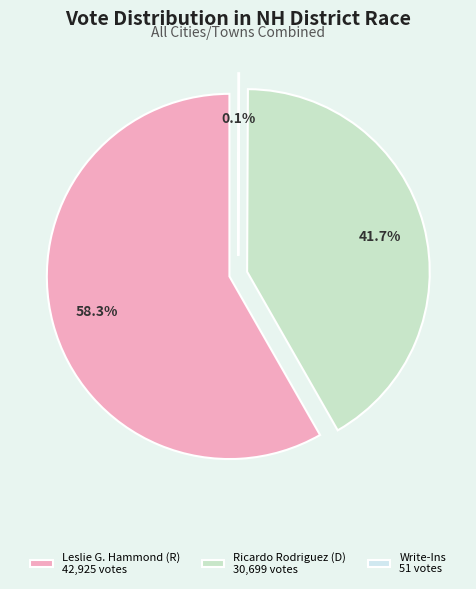

Rank the categories by value from highest to lowest.

Leslie G. Hammond (Republican), Ricardo Rodriguez (Democratic), Write-Ins